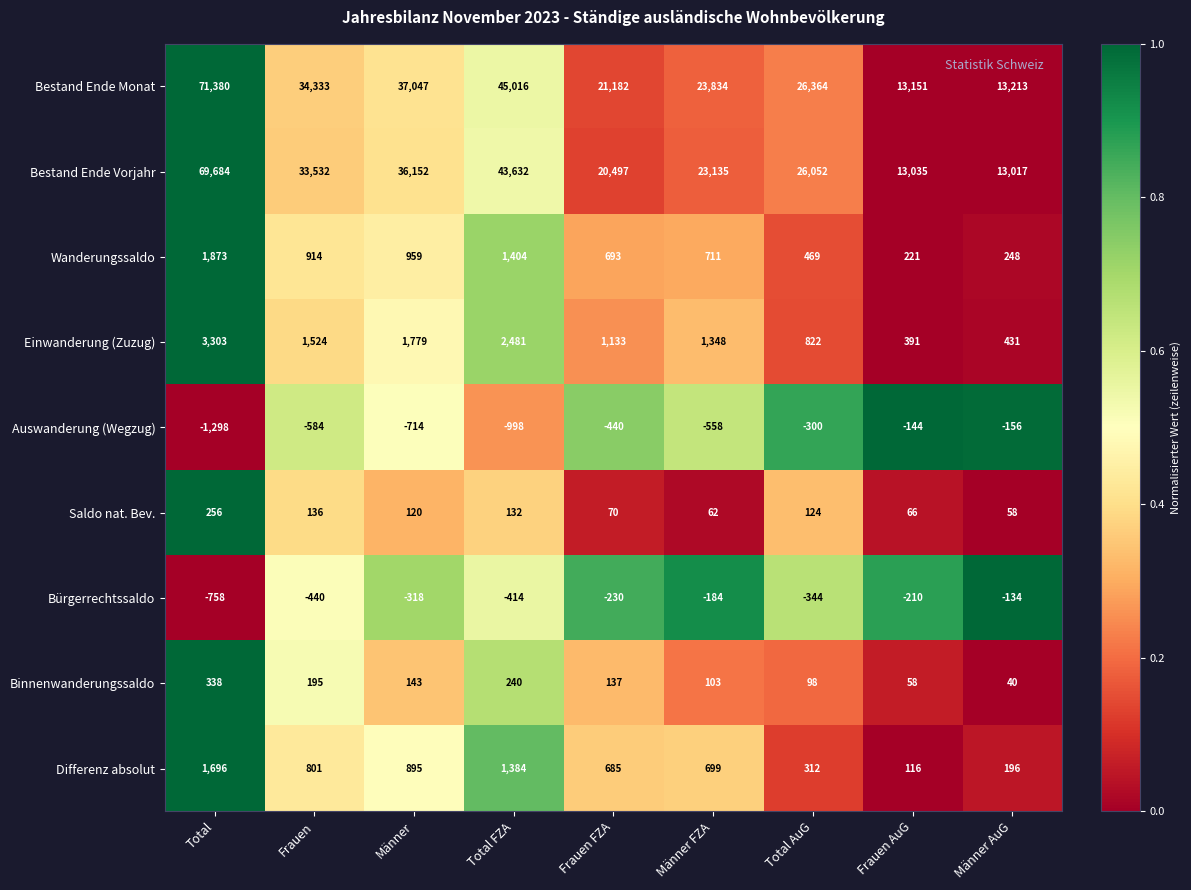

What is the lowest value of the Bestand Ende Monat series?

13151